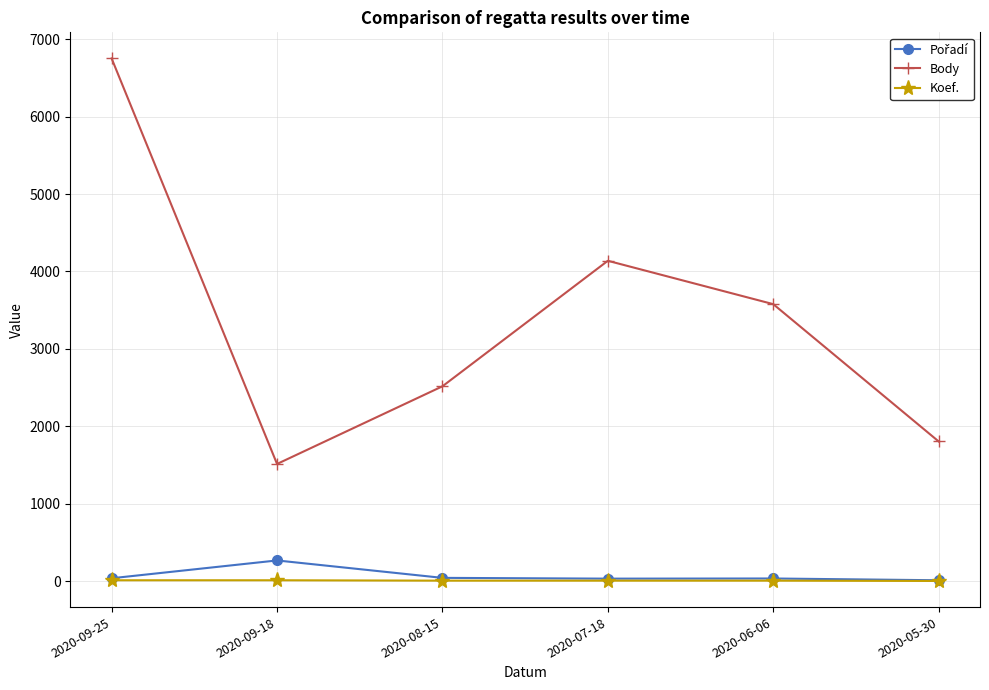

Which series has the widest spread of values?

Body